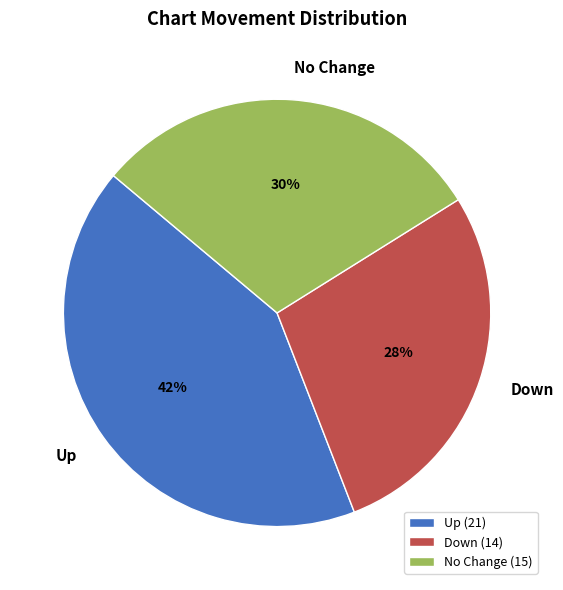

To the nearest percent, what is the average slice percentage?

33%